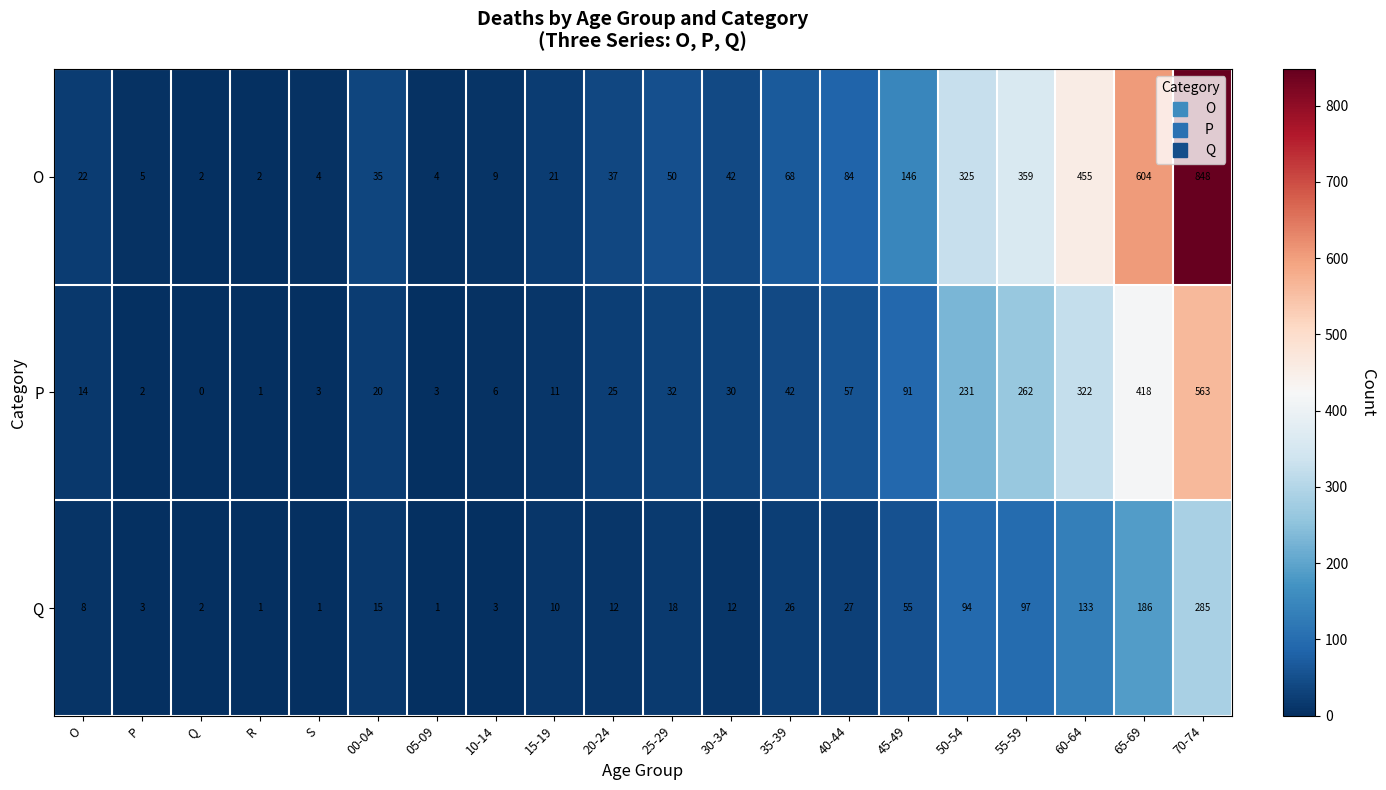

Which series has the largest range (max minus min)?

O